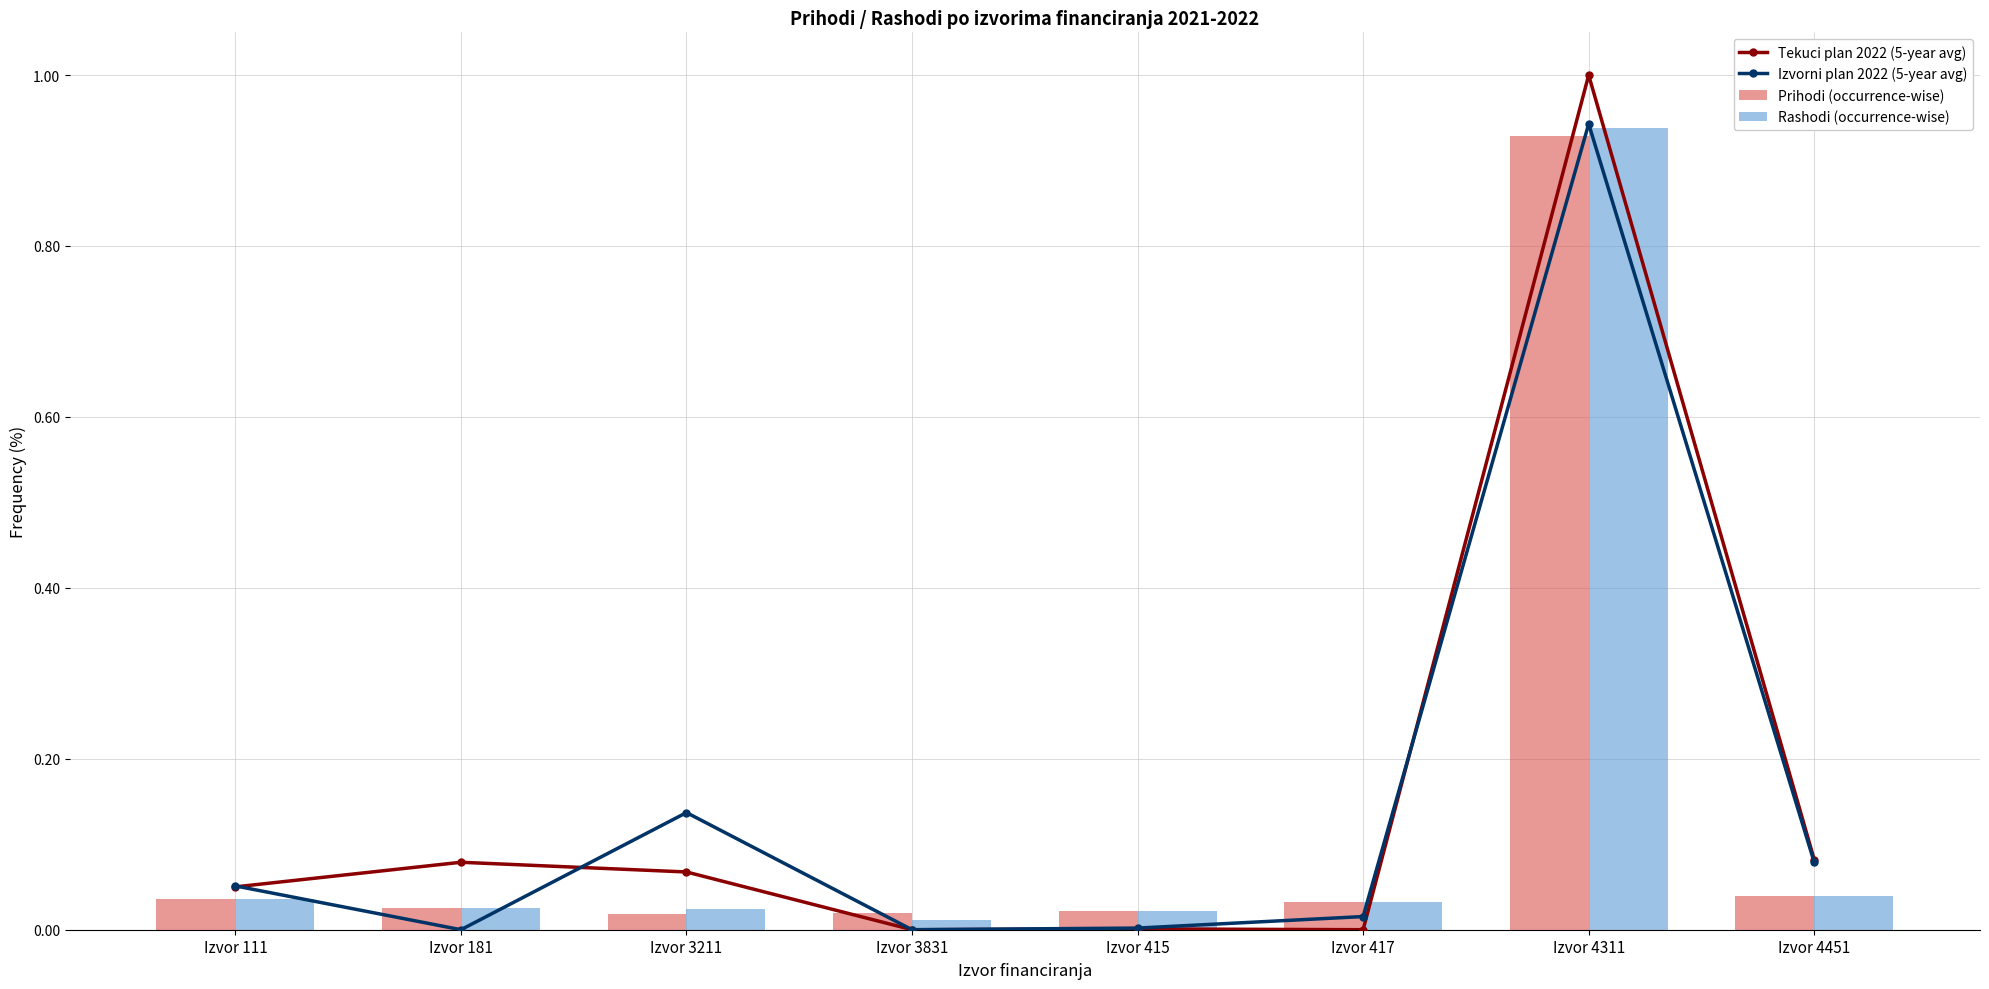

What is the difference between the Prihodi (occurrence-wise) values at Izvor 4311 and Izvor 111?

0.9